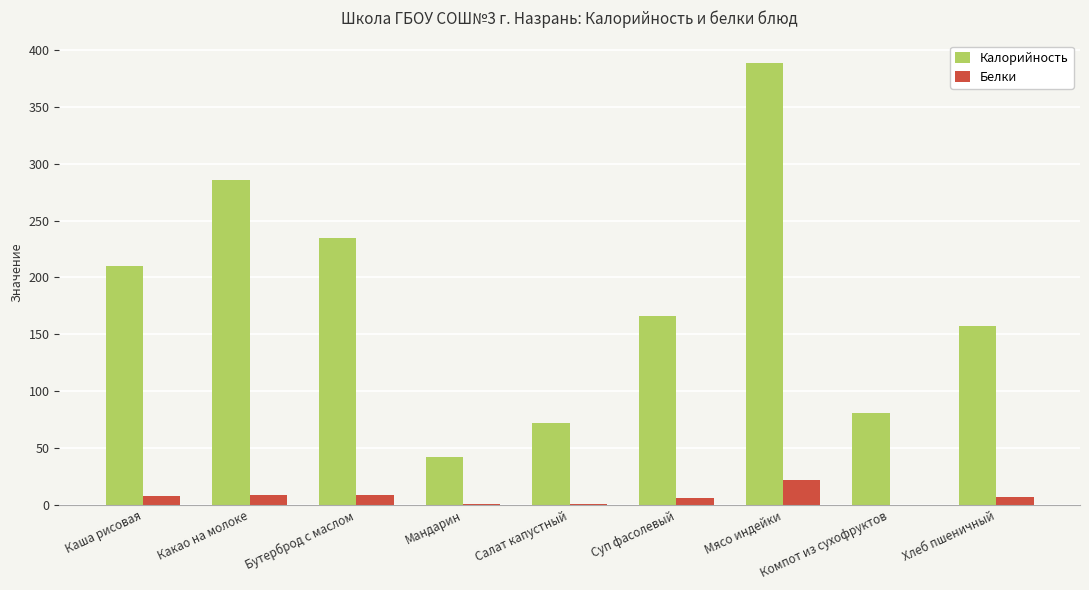

At which category is the sum across all series the highest?

Мясо индейки